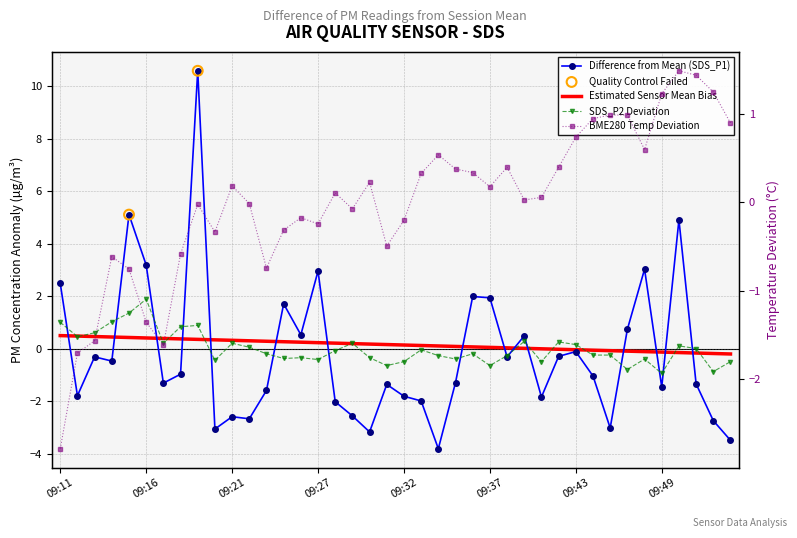

Which series reaches the maximum Y coordinate?

SDS_P1